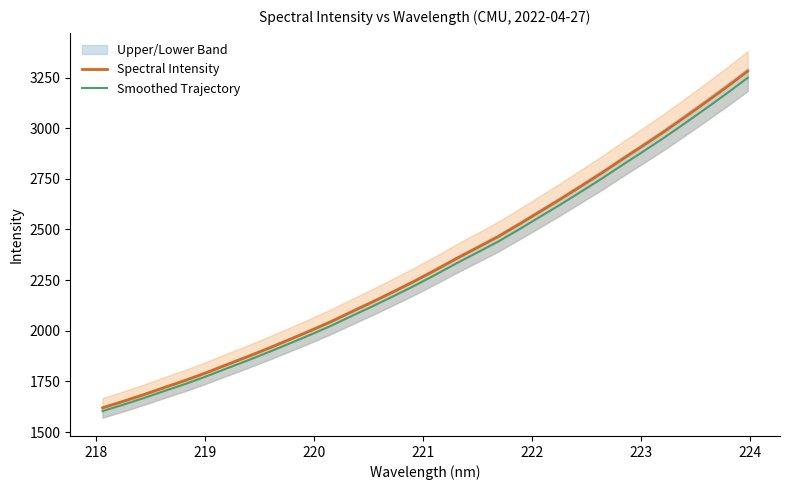

What is the minimum value for Spectral Intensity?

1619.7